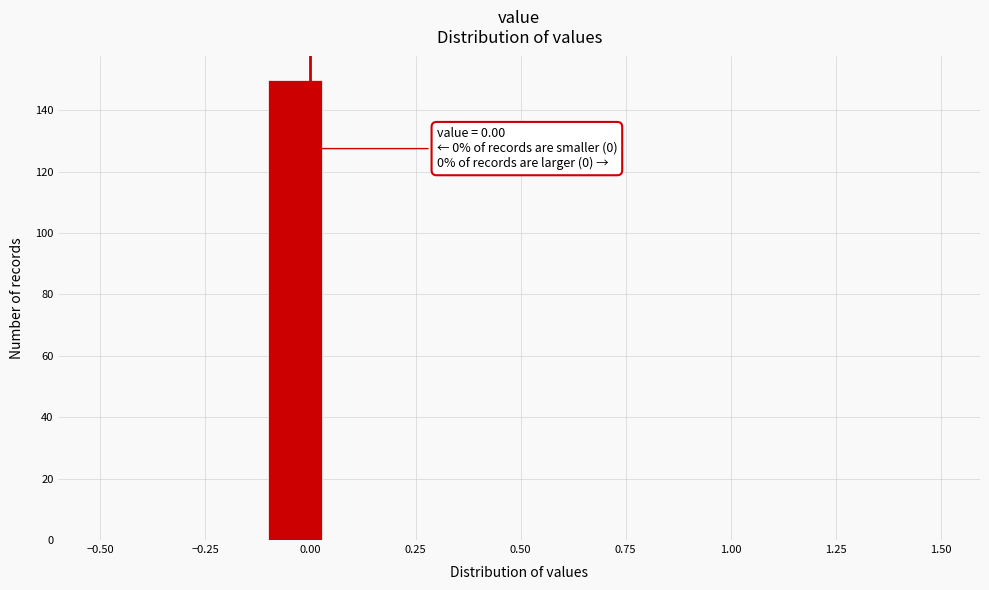

Around what value on the x-axis is the tallest bar? Give the approximate position of its centre, as read against the axis.

-0.05